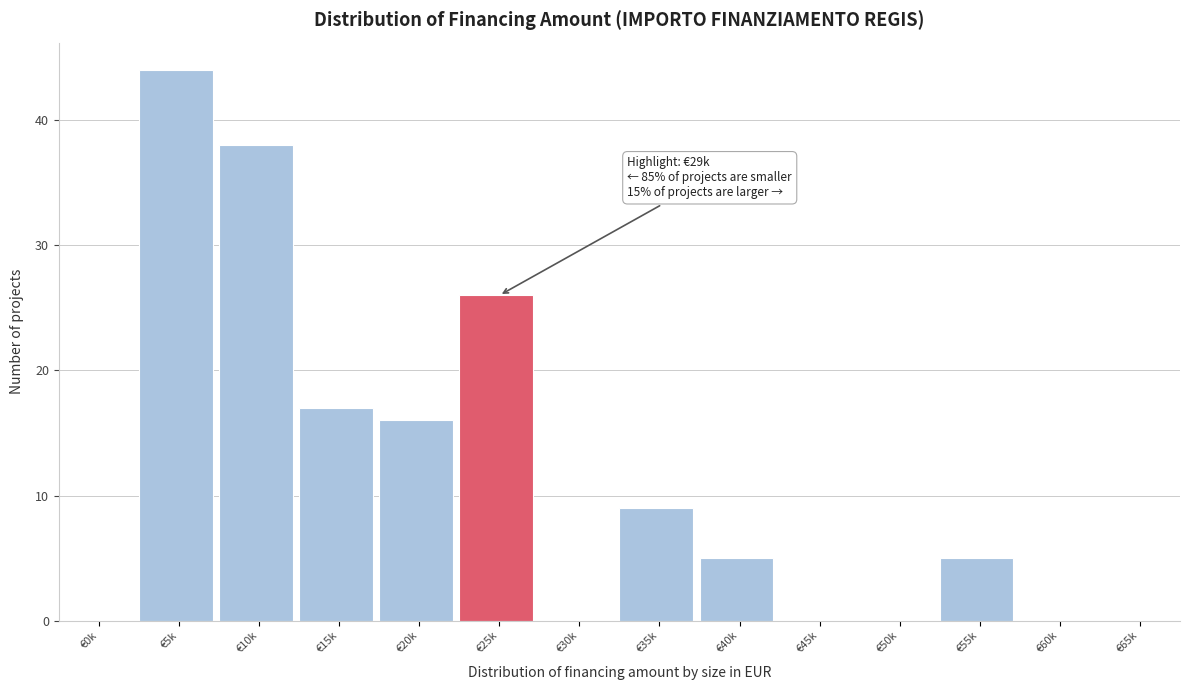

Reading right to left, list all the values displayed in this chart.

€65k=0	€60k=0	€55k=5	€50k=0	€45k=0	€40k=5	€35k=9	€30k=0	€25k=26	€20k=16	€15k=17	€10k=38	€5k=44	€0k=0